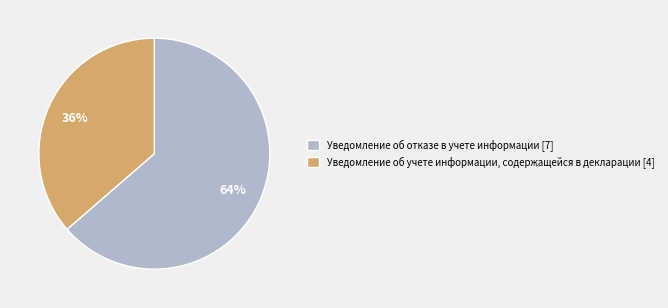

Which has a higher value, Уведомление об отказе в учете информации [7] or Уведомление об учете информации, содержащейся в декларации [4]?

Уведомление об отказе в учете информации [7]